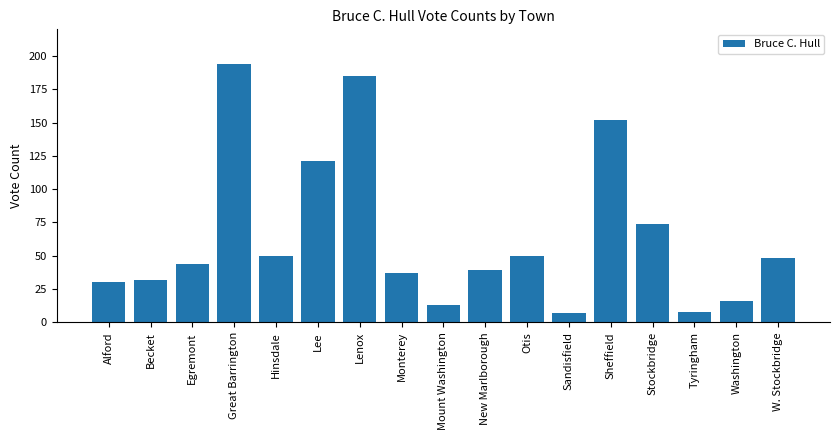

Reading right to left, list all the values displayed in this chart.

48	16	8	74	152	7	50	39	13	37	185	121	50	194	44	32	30